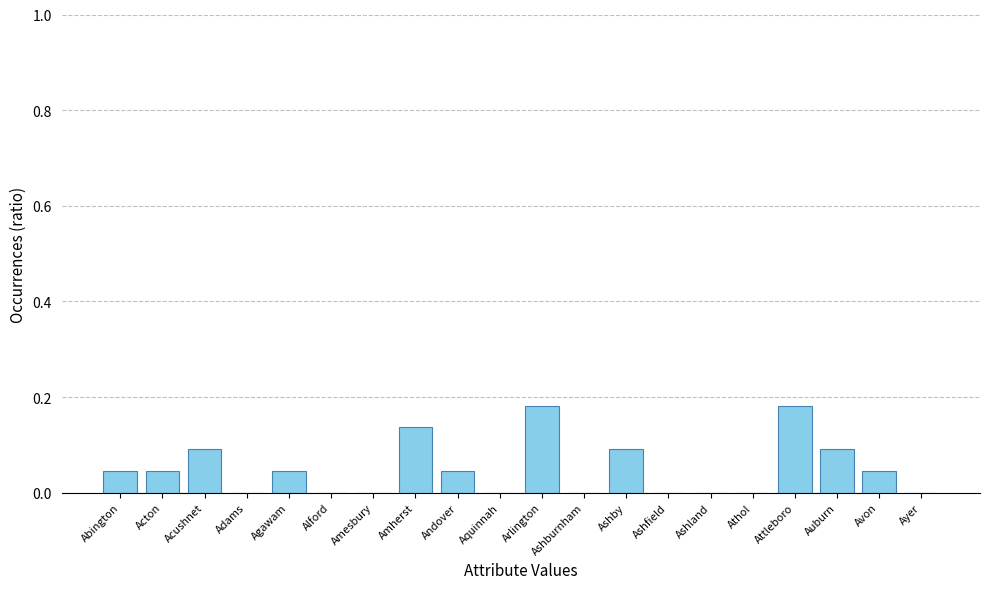

True or false: the data shows -0.1 at Athol.

False